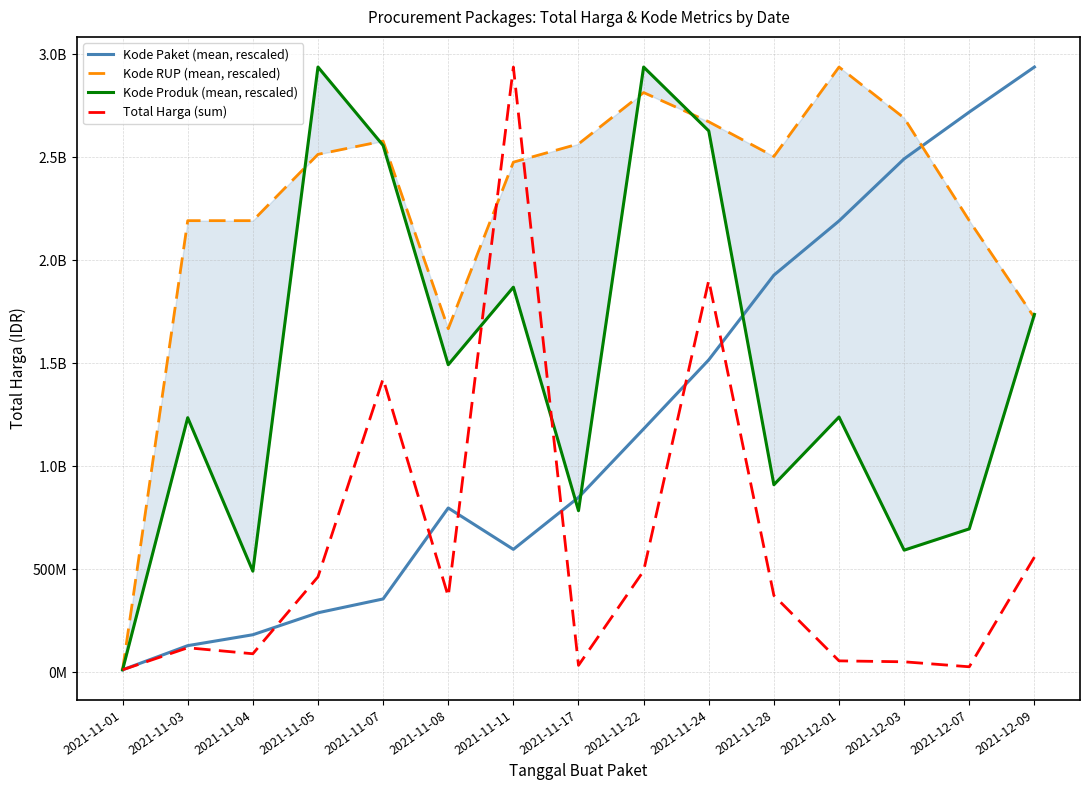

The value of Total Harga (sum) at 2021-11-24 is 2594190640.8. True or false?

False